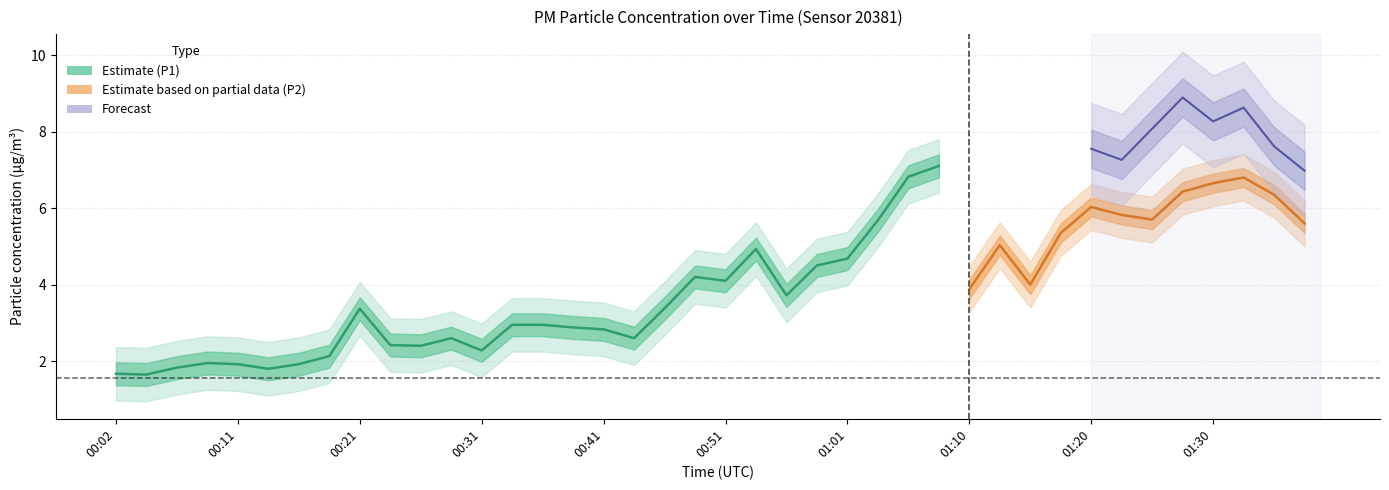

What is the approximate value of P2 at 00:58?

3.5